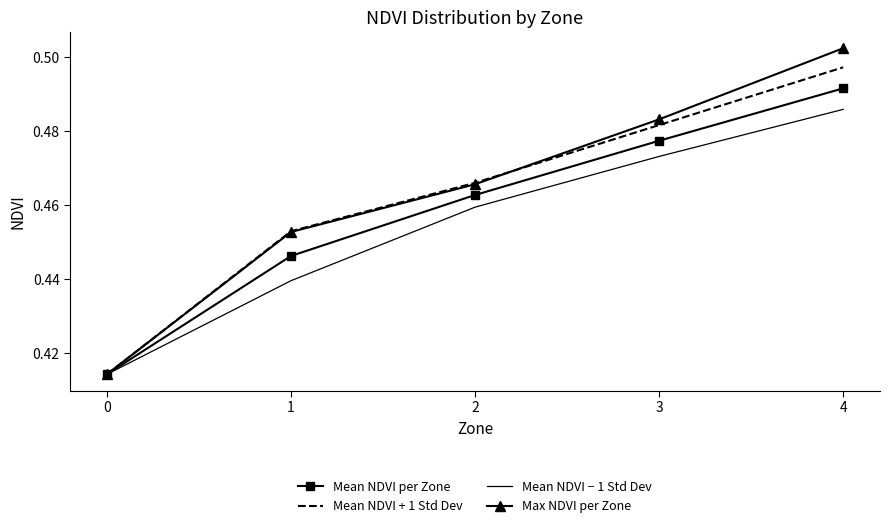

List the series in order of their peak value, lowest first.

Mean NDVI − 1 Std Dev, Mean NDVI per Zone, Mean NDVI + 1 Std Dev, Max NDVI per Zone